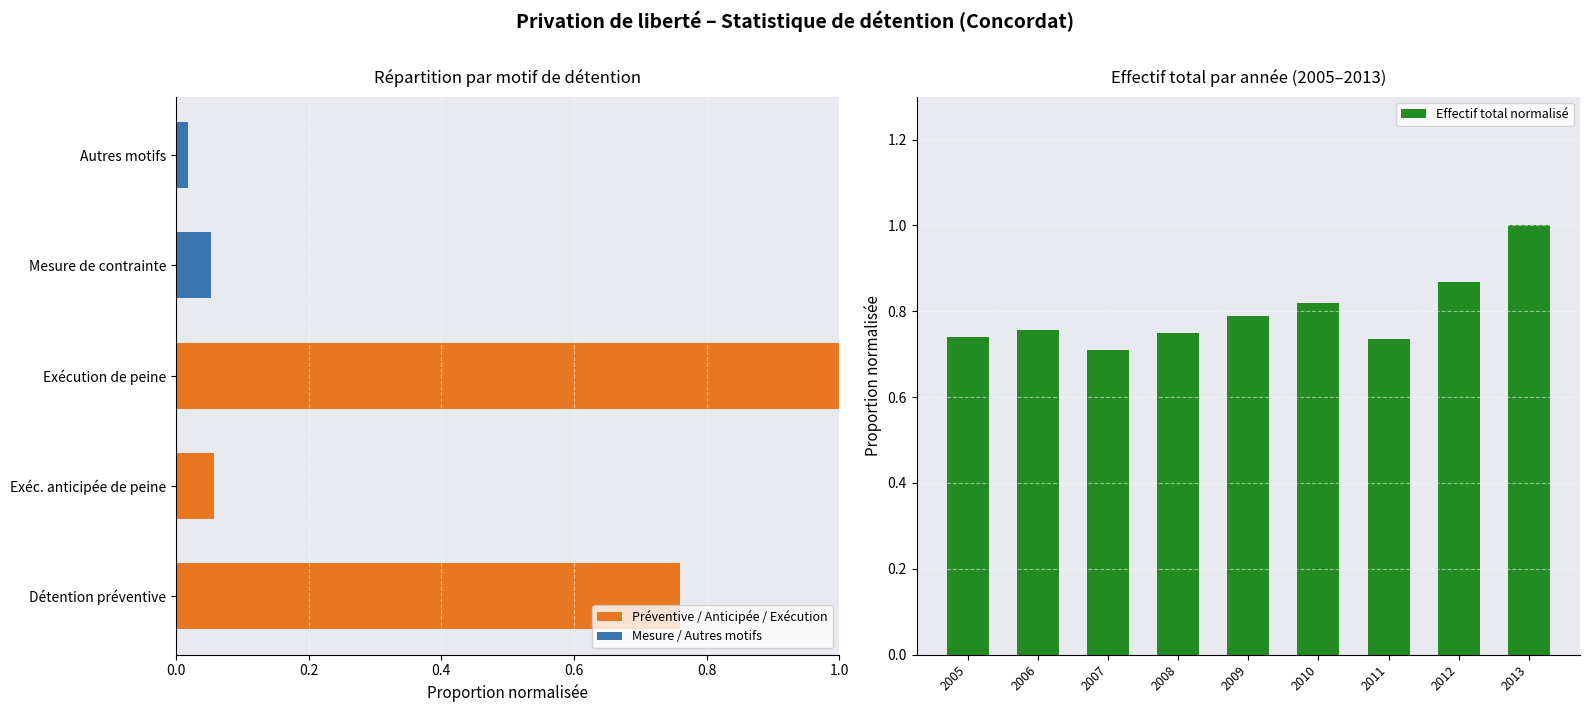

Which has a higher value, 2009 or 2013?

2013